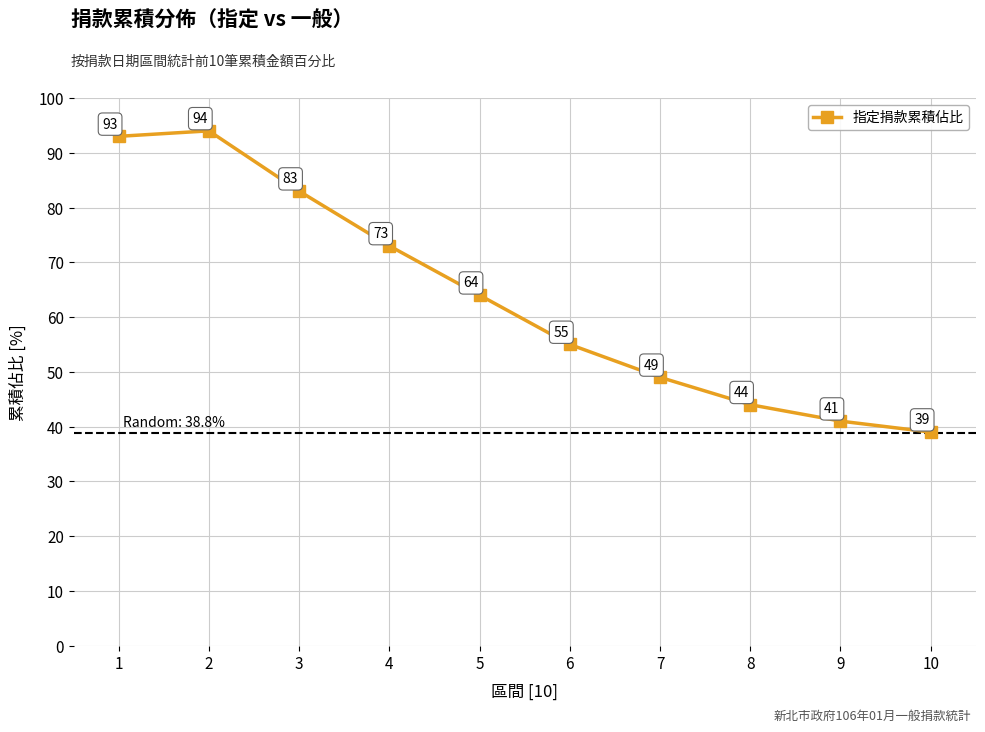

Is this an area chart (filled region under the line)?

No